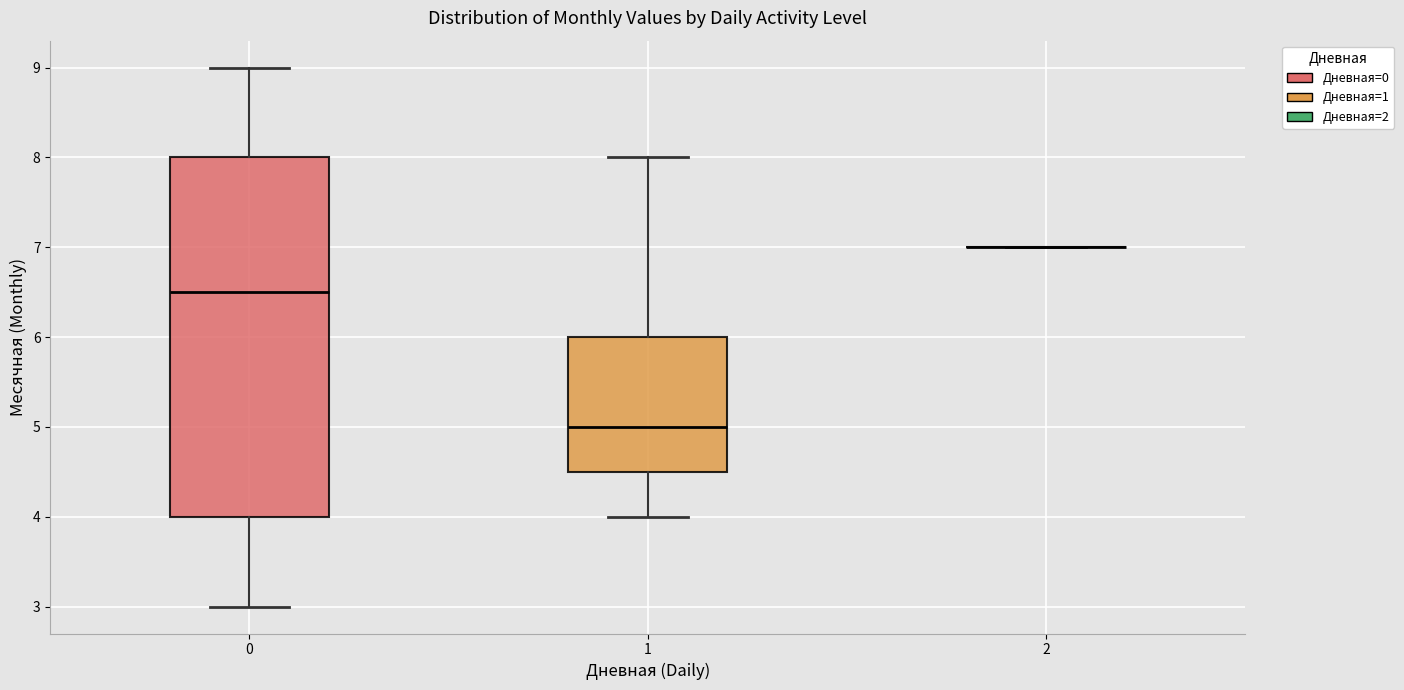

Which box is the tallest, from its lower edge to its upper edge?

0